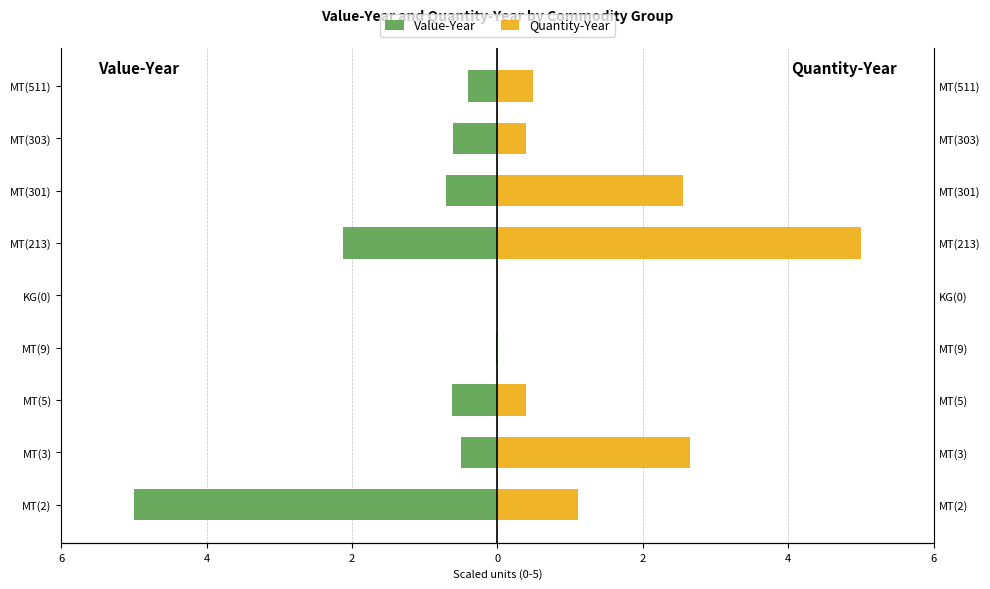

What is the difference between the second highest and minimum values in the Quantity-Year series?

2.6